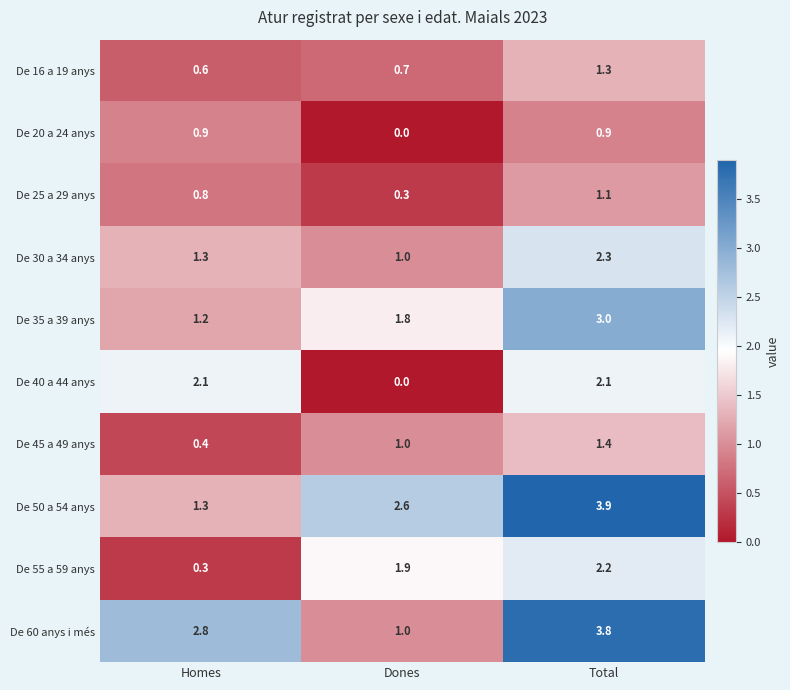

Is it true that De 25 a 29 anys equals 0.8 at Homes?

True